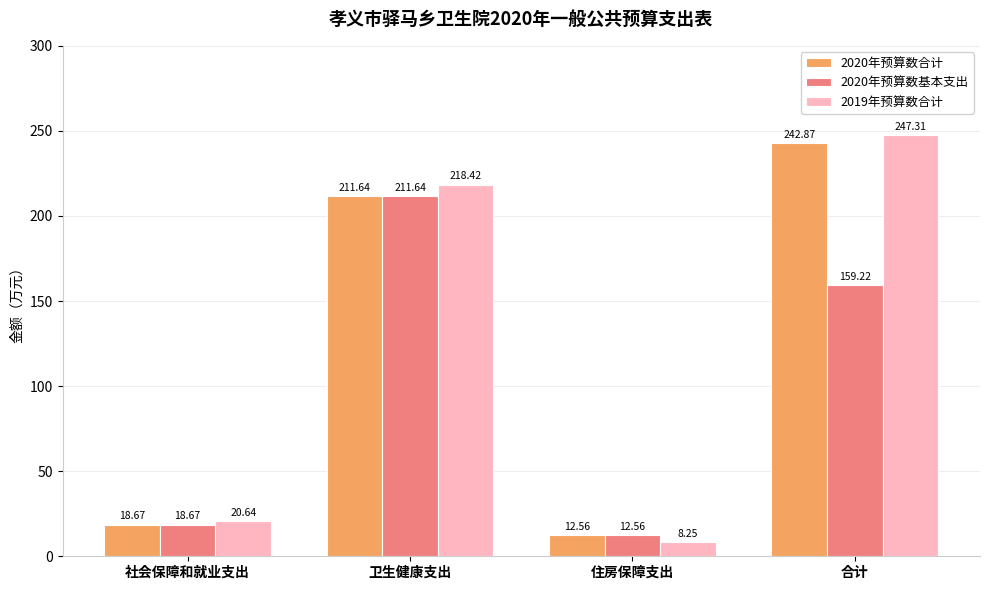

What is the value of the 2020年预算数基本支出 bar at the 3rd from the left?

12.6